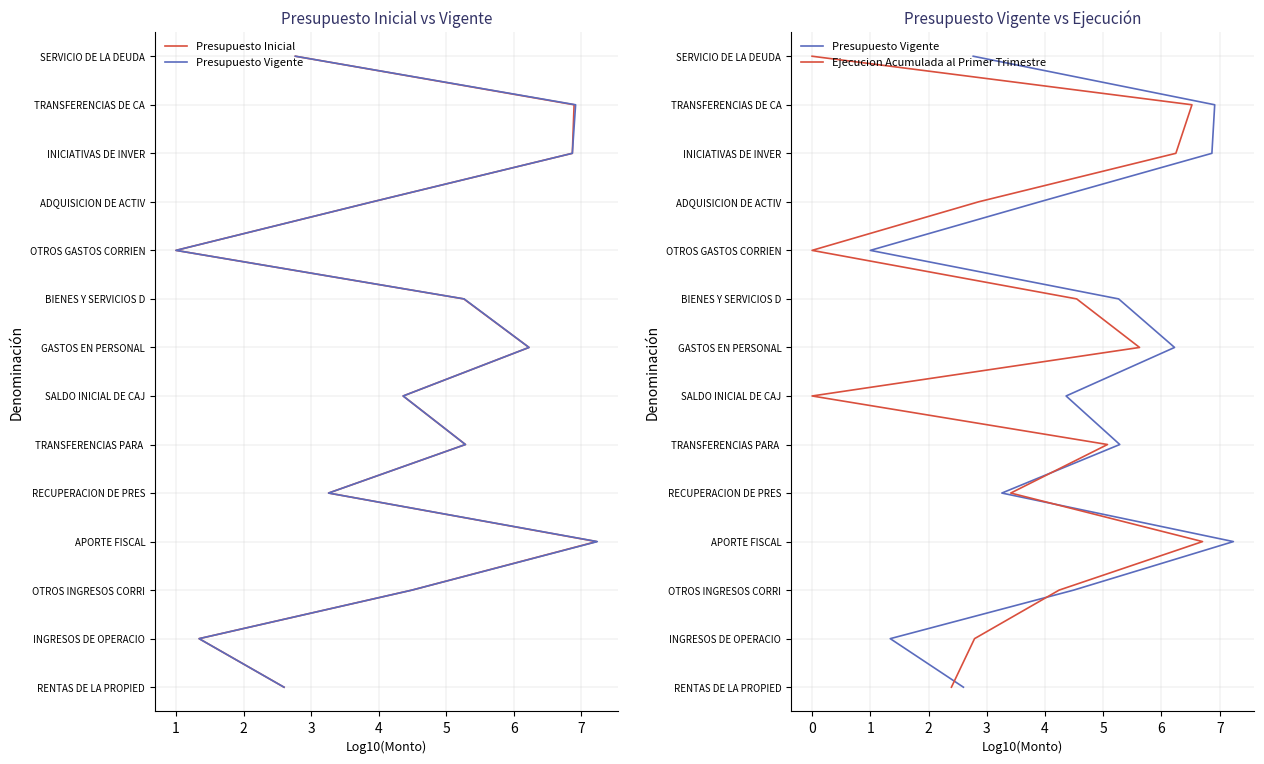

How many lines are shown in the chart?

3